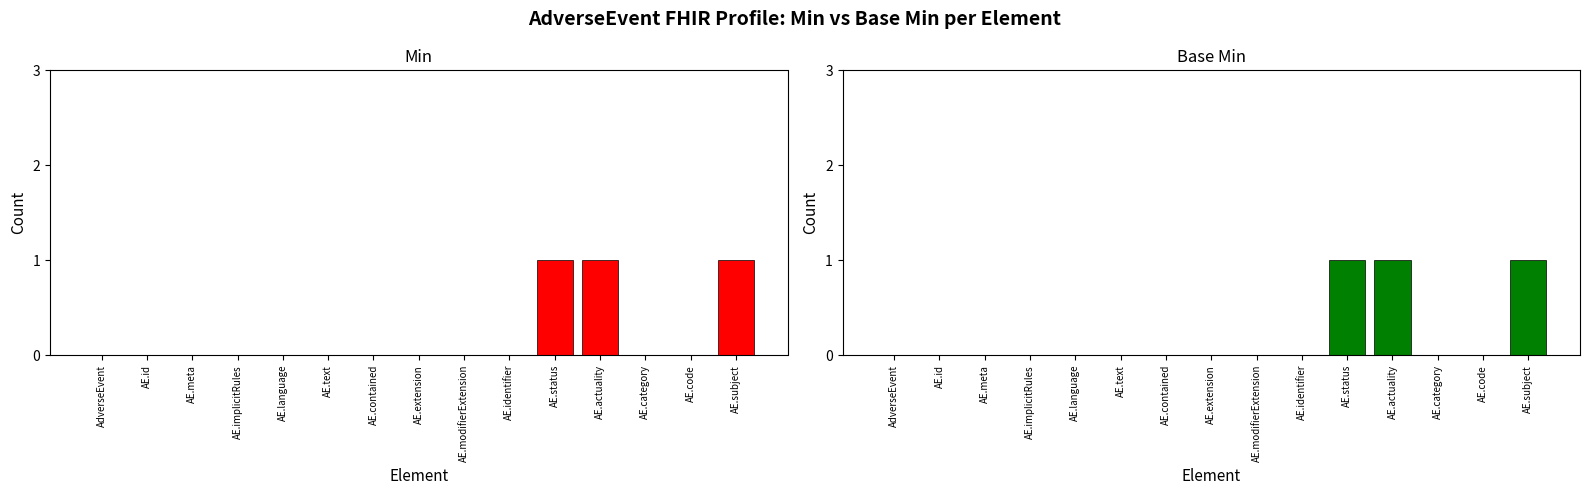

Reading left to right, transcribe all the data shown in this chart.

Min: 0	0	0	0	0	0	0	0	0	0	1	1	0	0	1
Base Min: 0	0	0	0	0	0	0	0	0	0	1	1	0	0	1